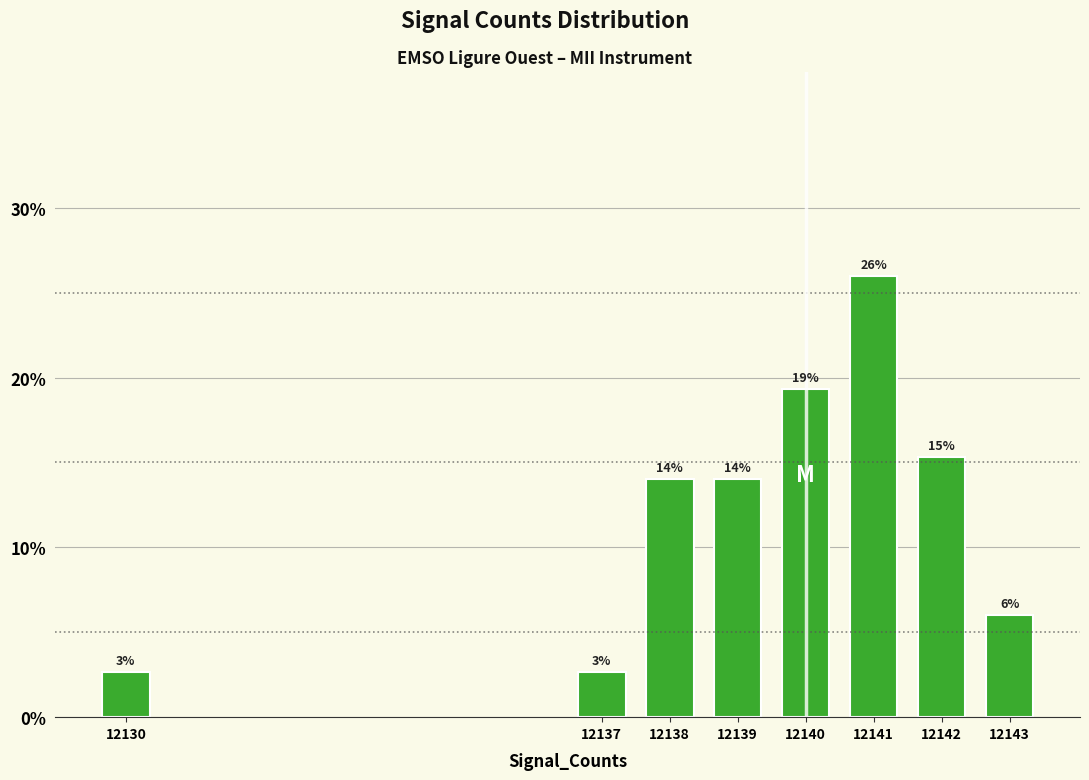

At which category does the chart reach its peak across all series?

12141